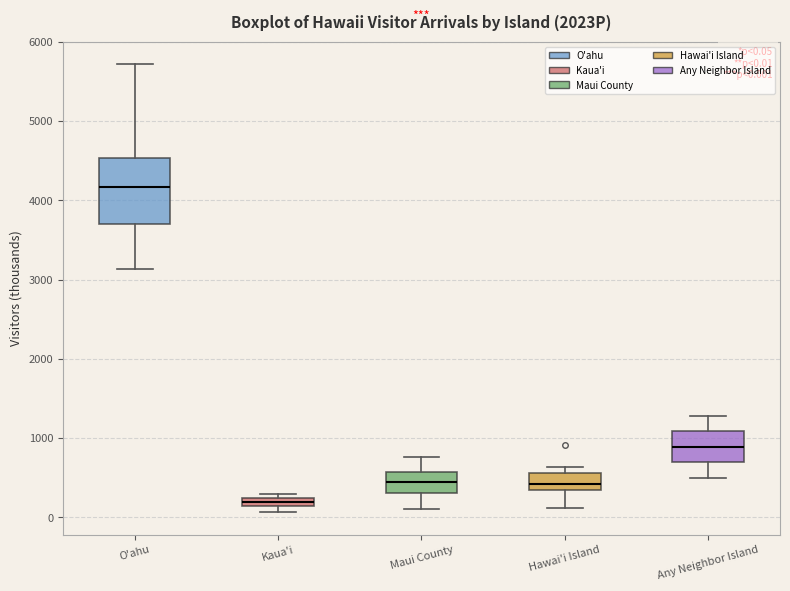

Which box is the tallest, from its lower edge to its upper edge?

O'ahu